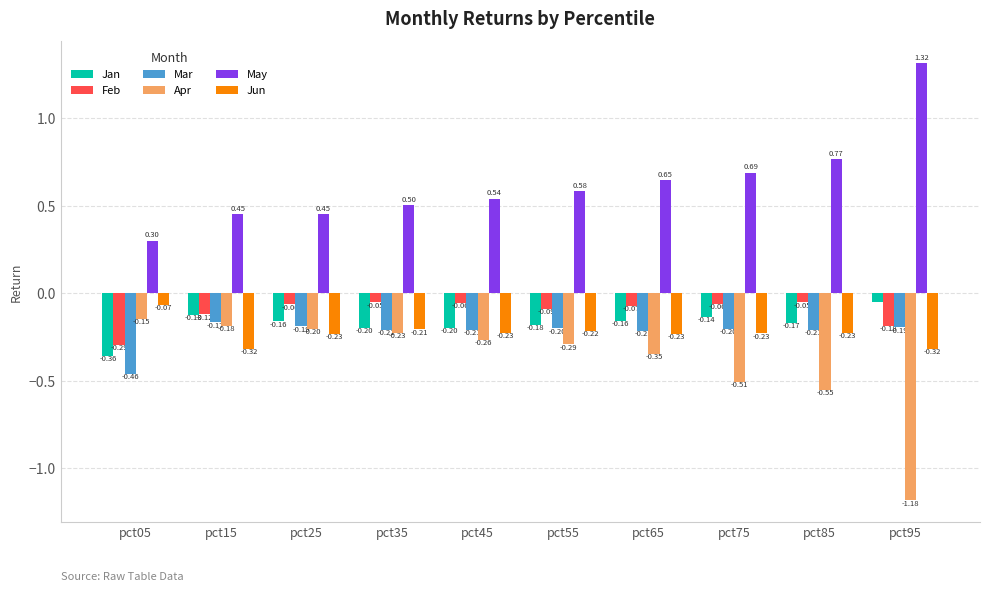

Which series changed the most between pct45 and pct95?

Apr